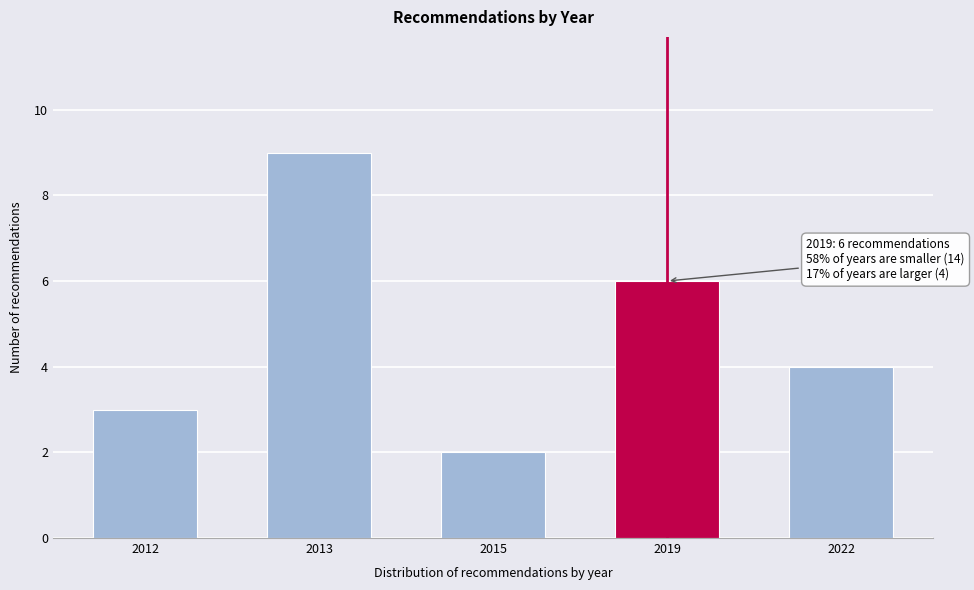

Reading left to right, what are all the values shown in this chart?

2012=3	2013=9	2015=2	2019=6	2022=4